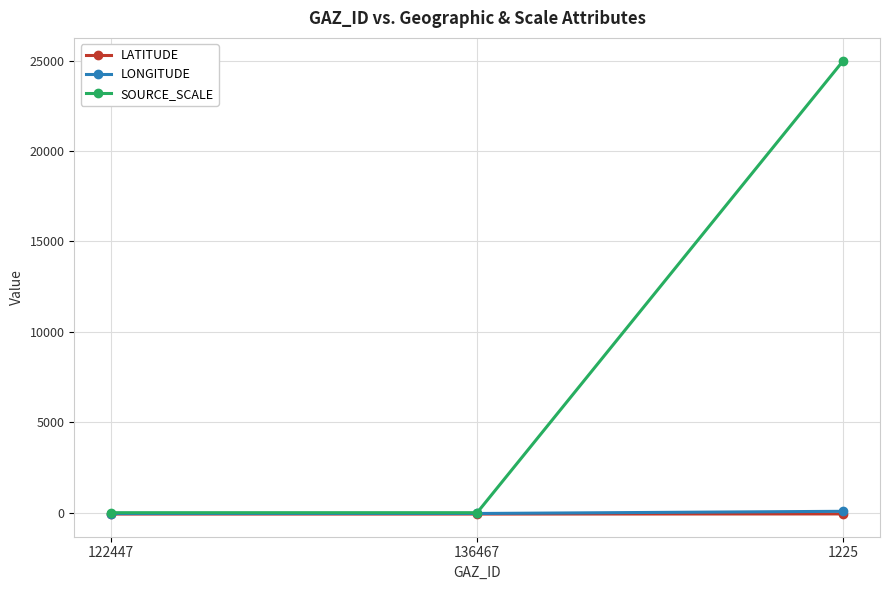

True or false: LATITUDE has a value of -75.0 at 122447.

True